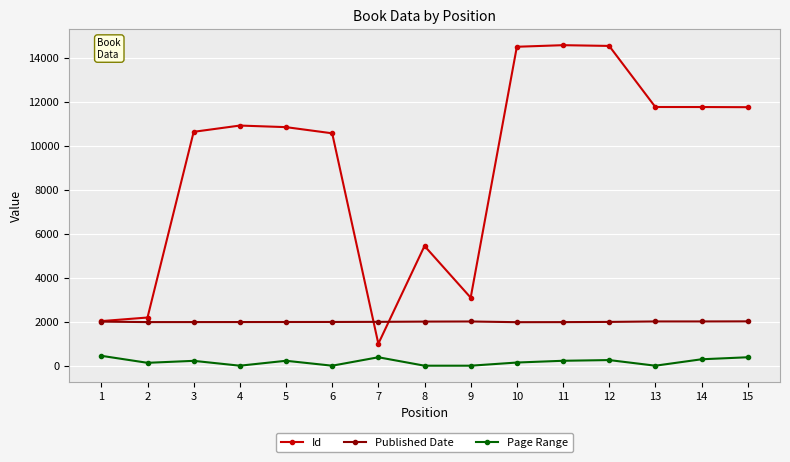

Which series has the largest range (max minus min)?

Id